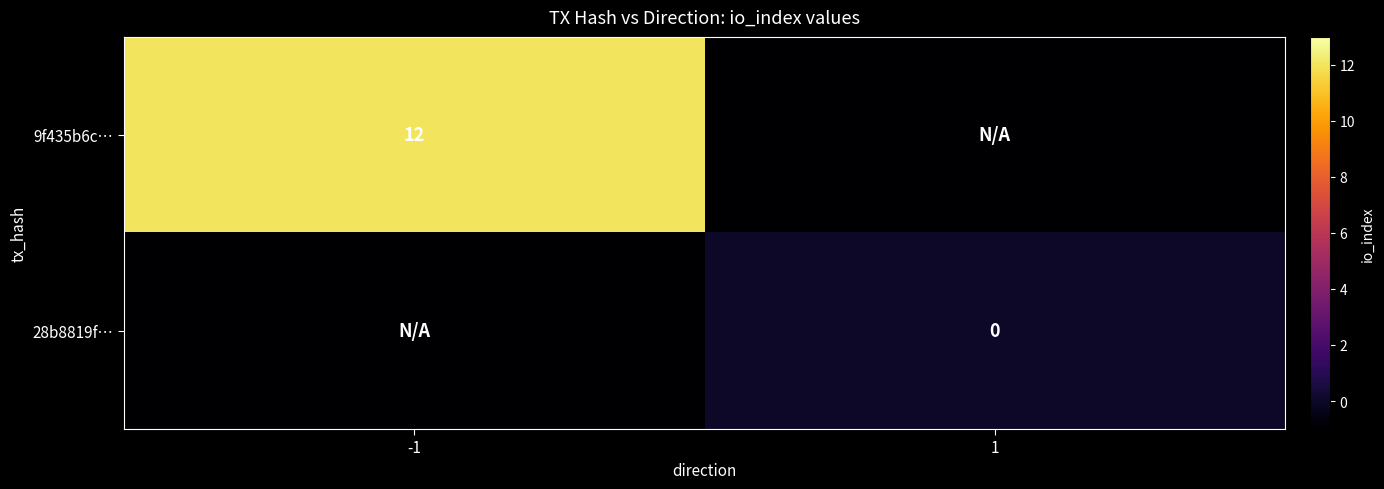

The 9f435b6c… series shows 4 at -1. True or false?

False